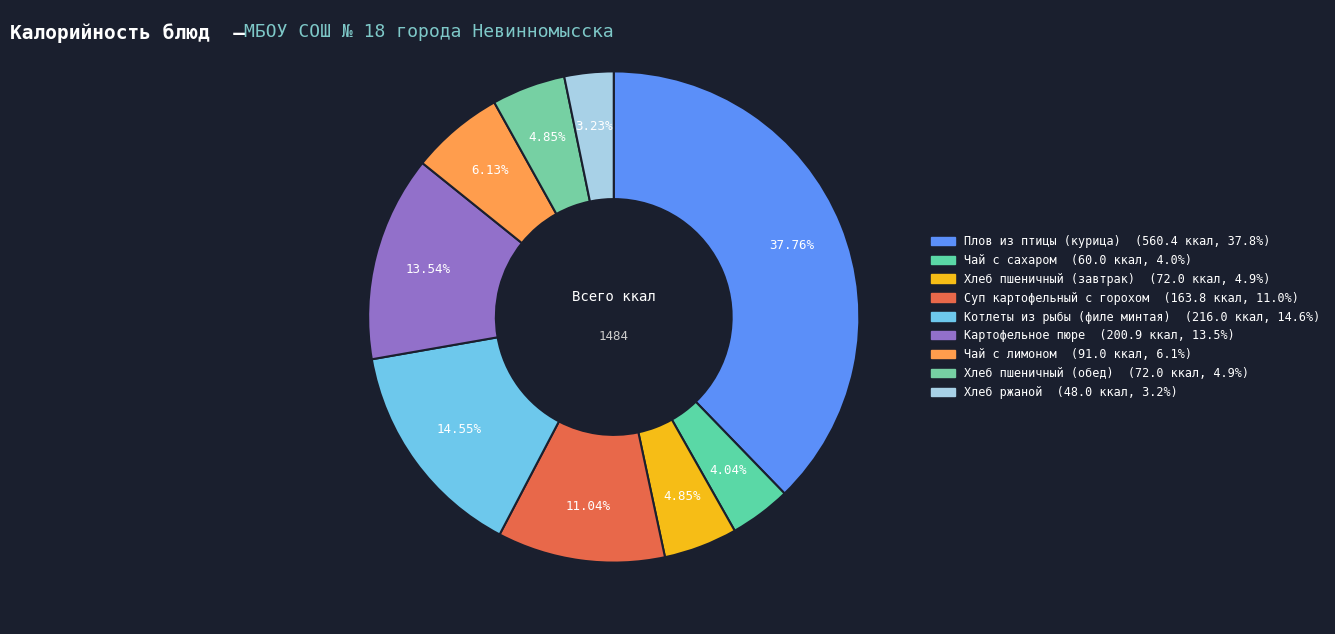

Count the number of slices in the pie.

9